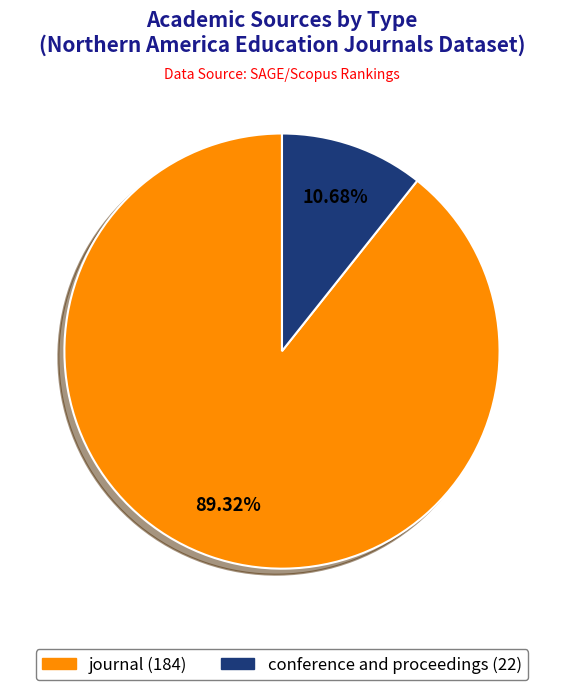

The conference and proceedings slice represents 16% of the pie. True or false?

False